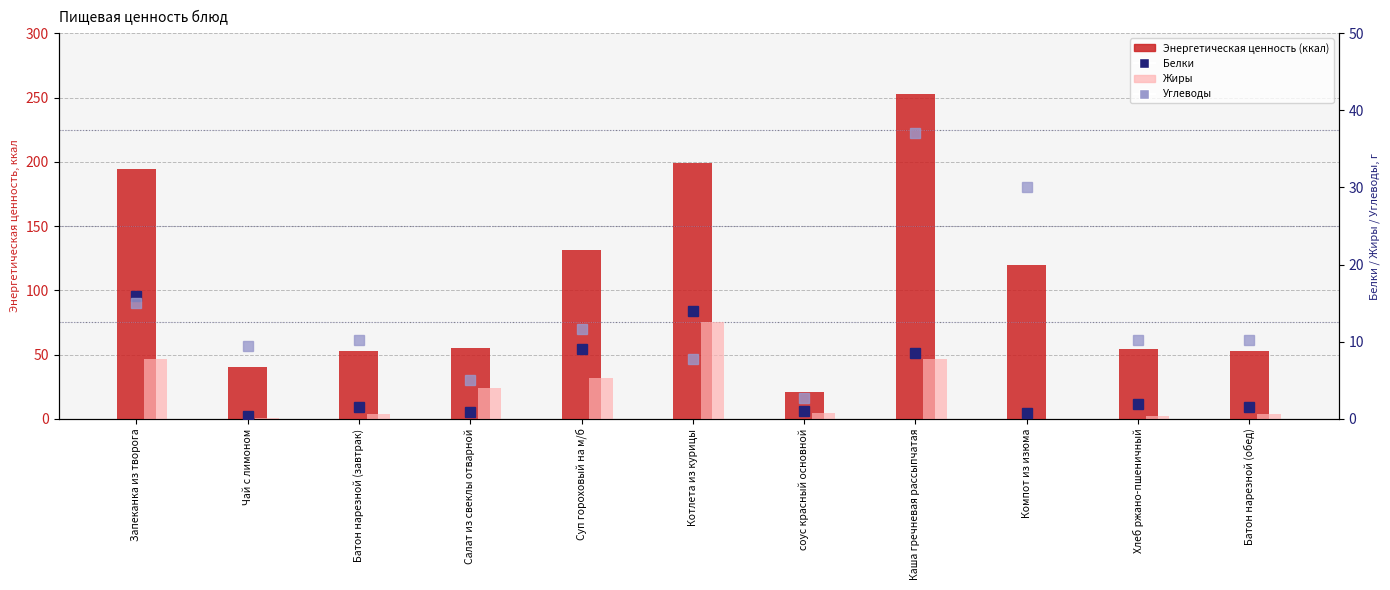

Which category has the lowest value in the Белки series?

Чай с лимоном